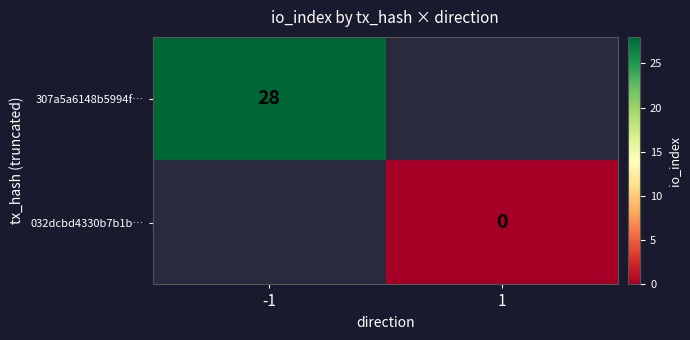

True or false: 307a5a6148b5994f… has a value of 9 at -1.

False